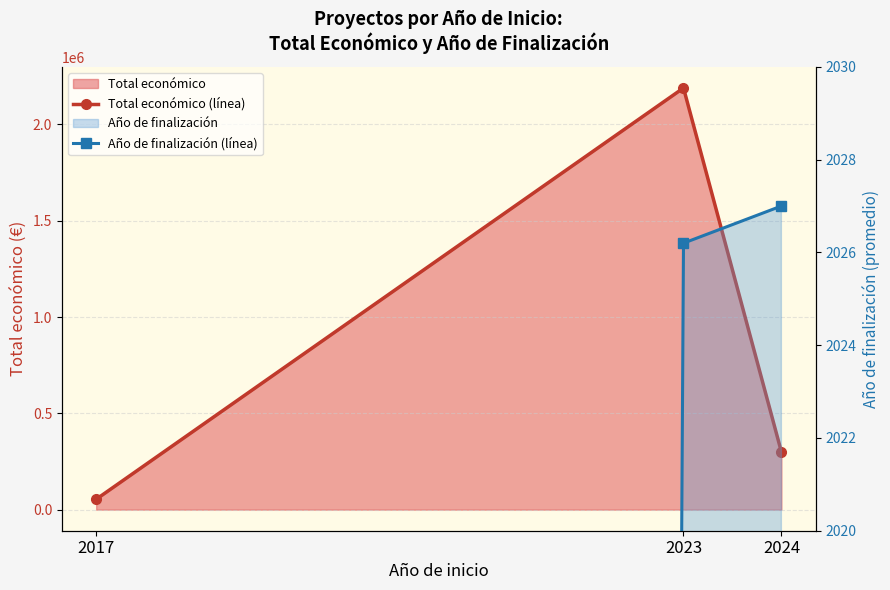

How many values in the Año de finalización (línea) series exceed 2026?

2